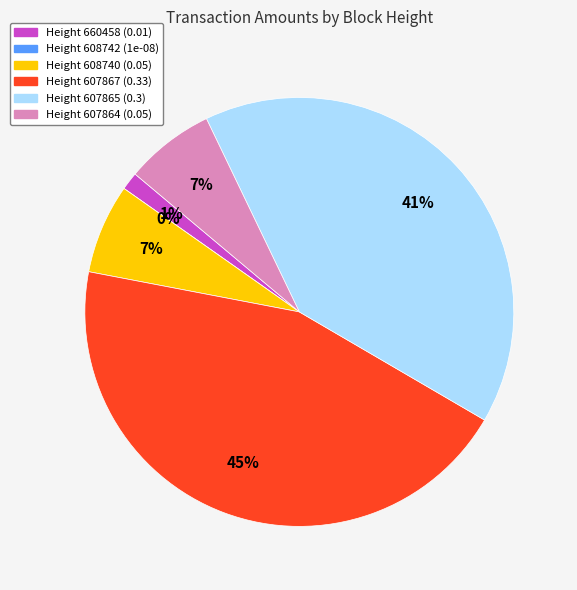

Combined, what portion of the pie is 608742 and 608740?

6.8%